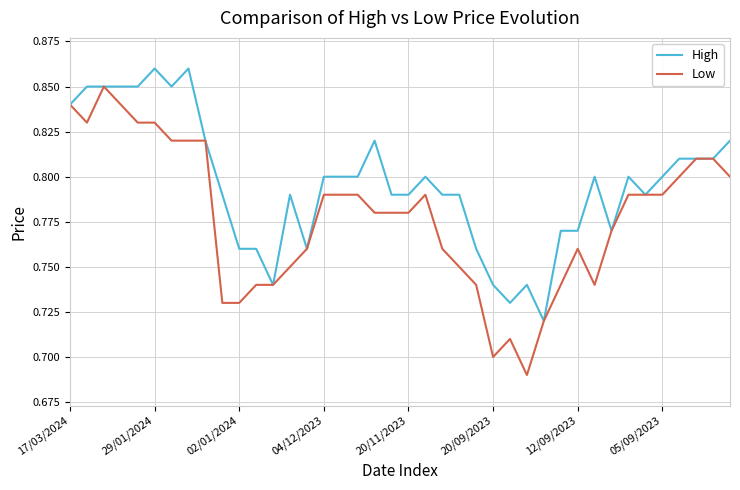

Which series has the largest total across all categories?

High